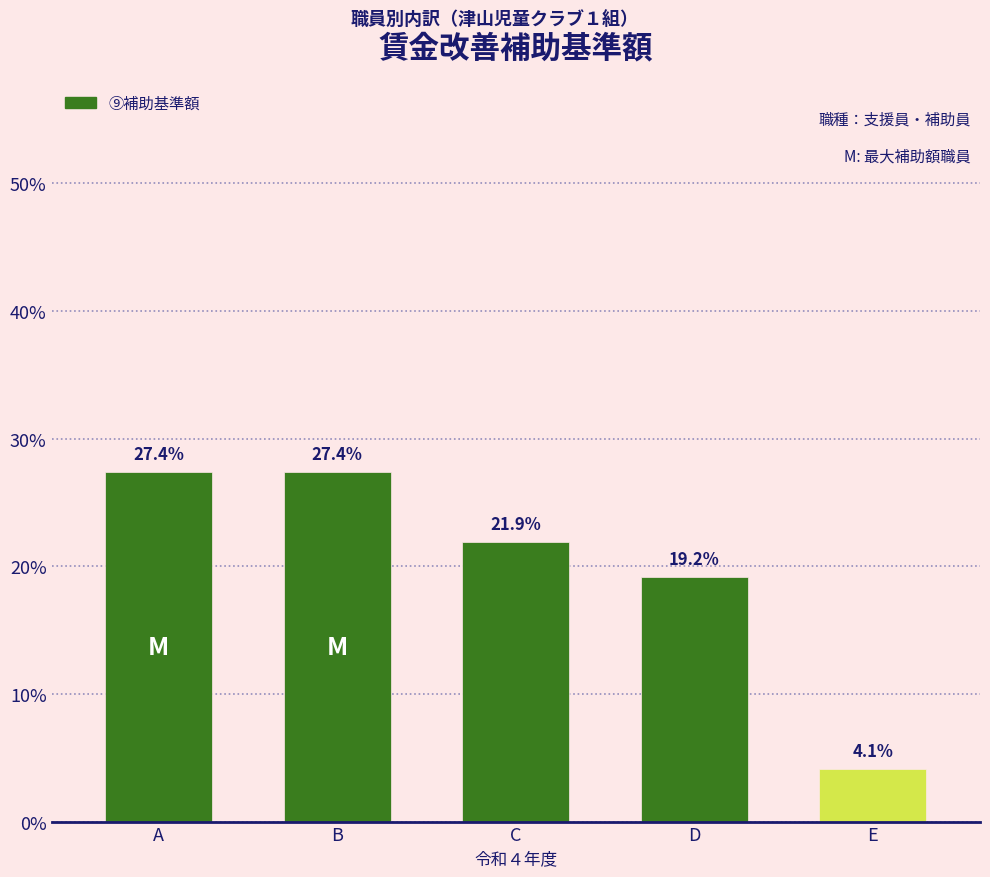

Reading left to right, list all the values displayed in this chart.

27.4	27.4	21.9	19.2	4.1